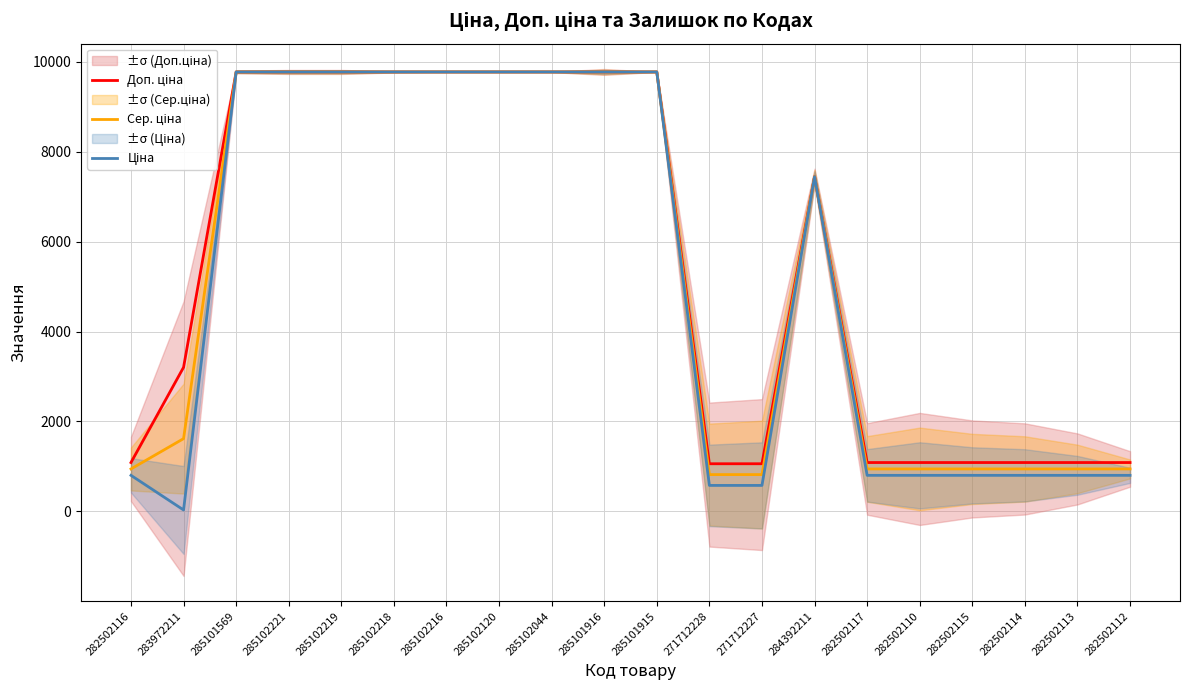

Which label corresponds to the largest value in the chart?

285101569